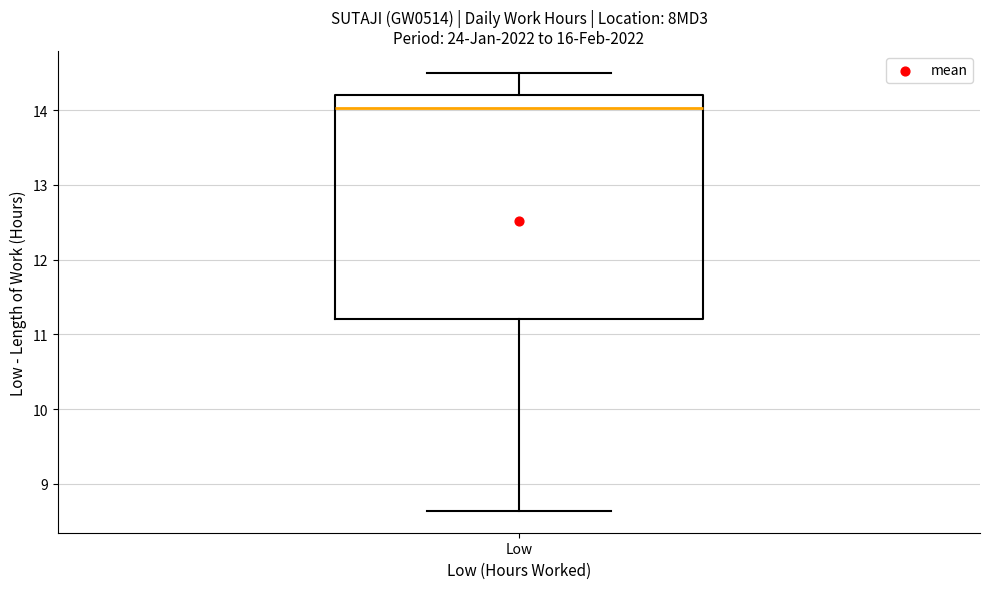

Where does the upper whisker of the box for Low end on the y-axis? The values are not printed on the chart, so give them approximately, as read against the axis.

14.5